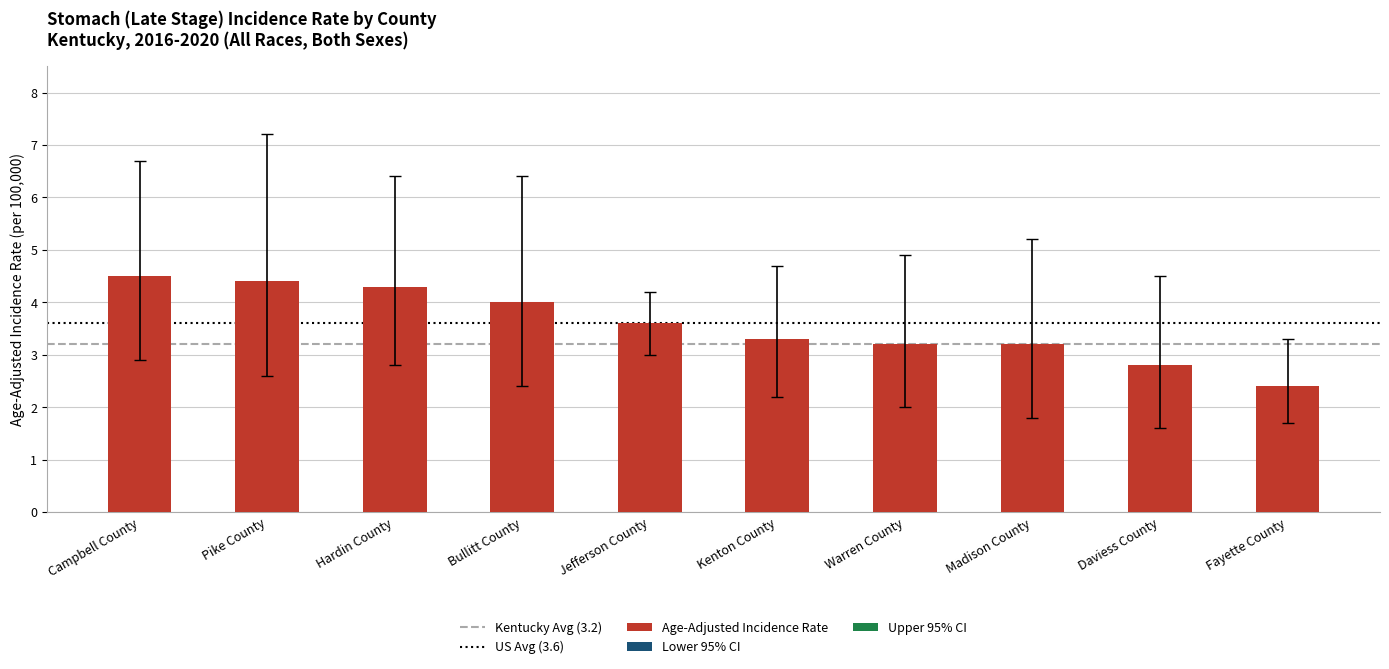

What is the difference between the second highest and minimum values?

2.0